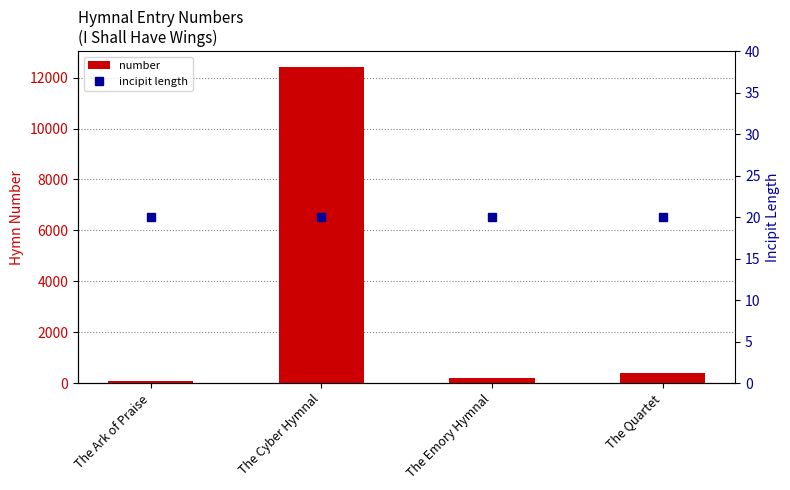

What is the lowest value of the incipit length series?

20